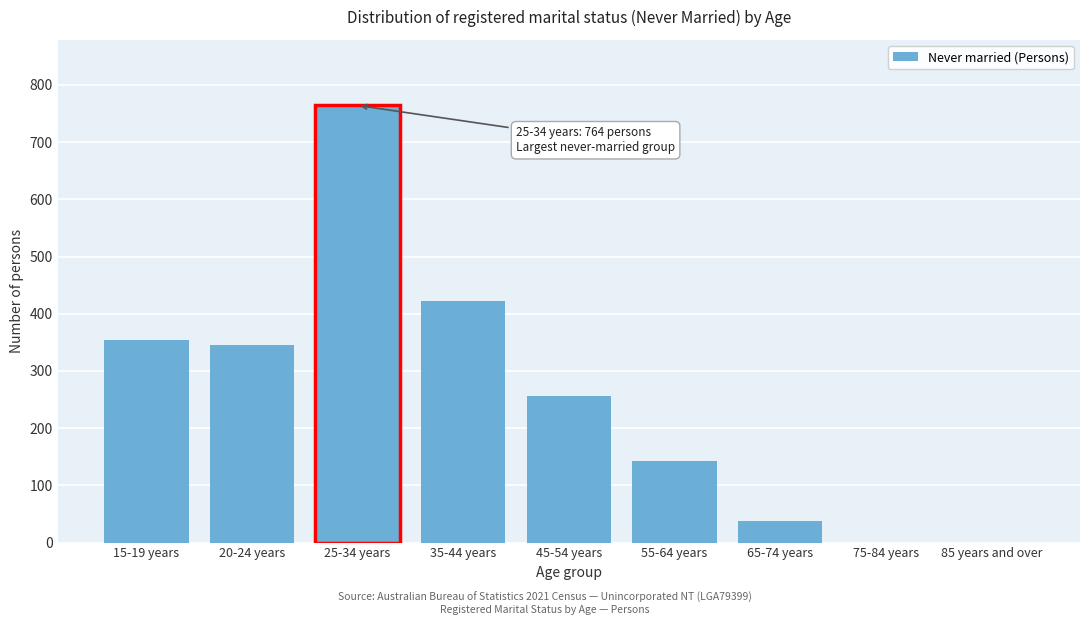

Reading left to right, transcribe all the data shown in this chart.

15-19 years=354	20-24 years=345	25-34 years=764	35-44 years=422	45-54 years=257	55-64 years=142	65-74 years=37	75-84 years=0	85 years and over=0